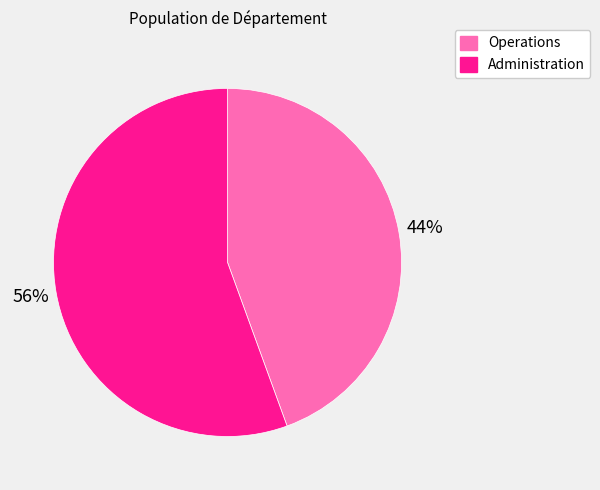

To the nearest percent, what portion does Operations represent?

44%